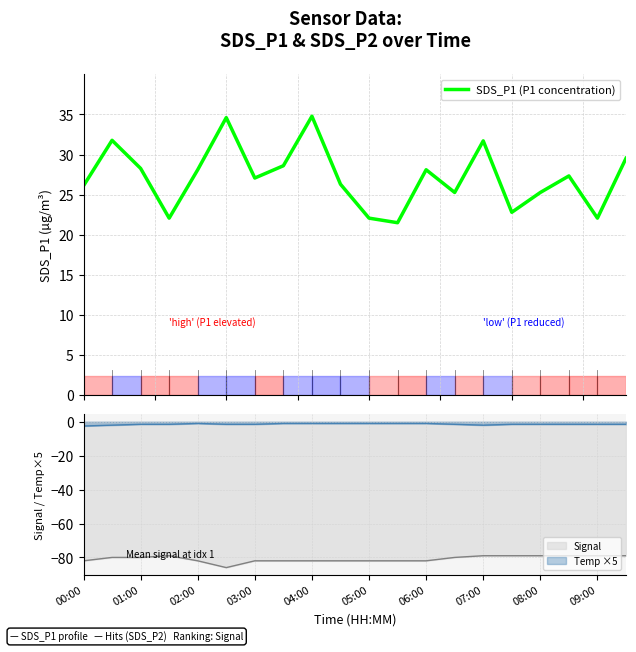

Is the value of Signal at 06:00 greater than the value of Temp ×5 at 09:00?

No